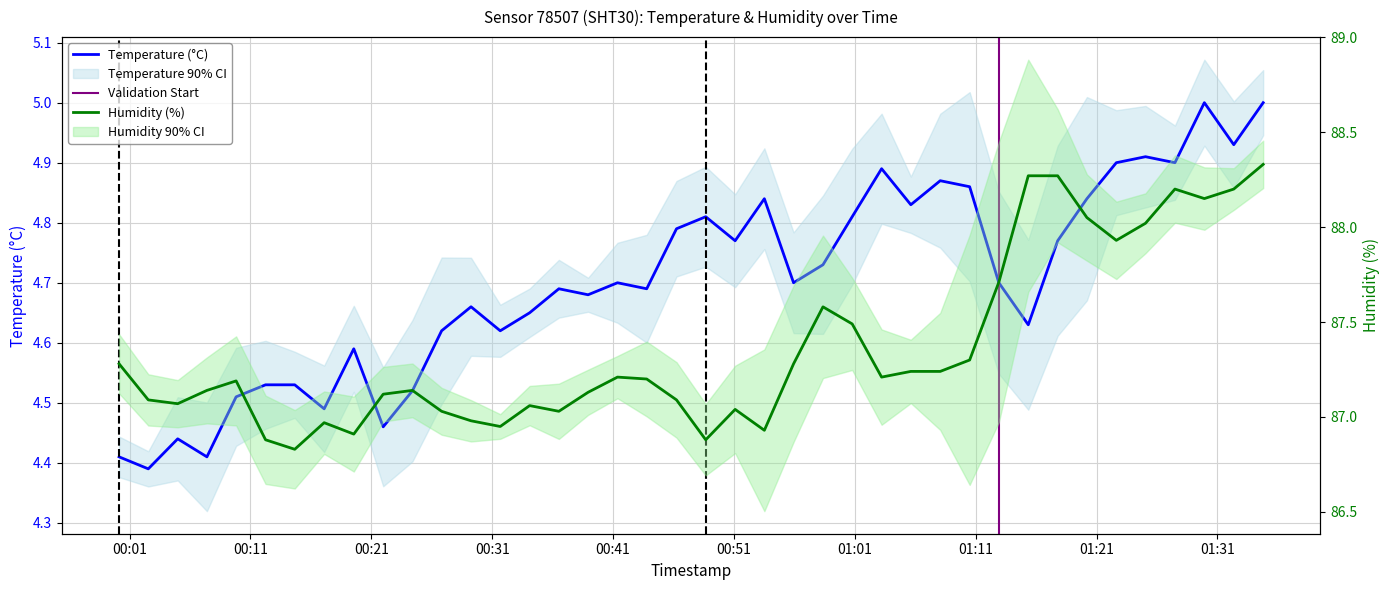

What is the difference between the temperature values at 2024-02-21T00:48:40 and 2024-02-21T00:41:22?

0.1